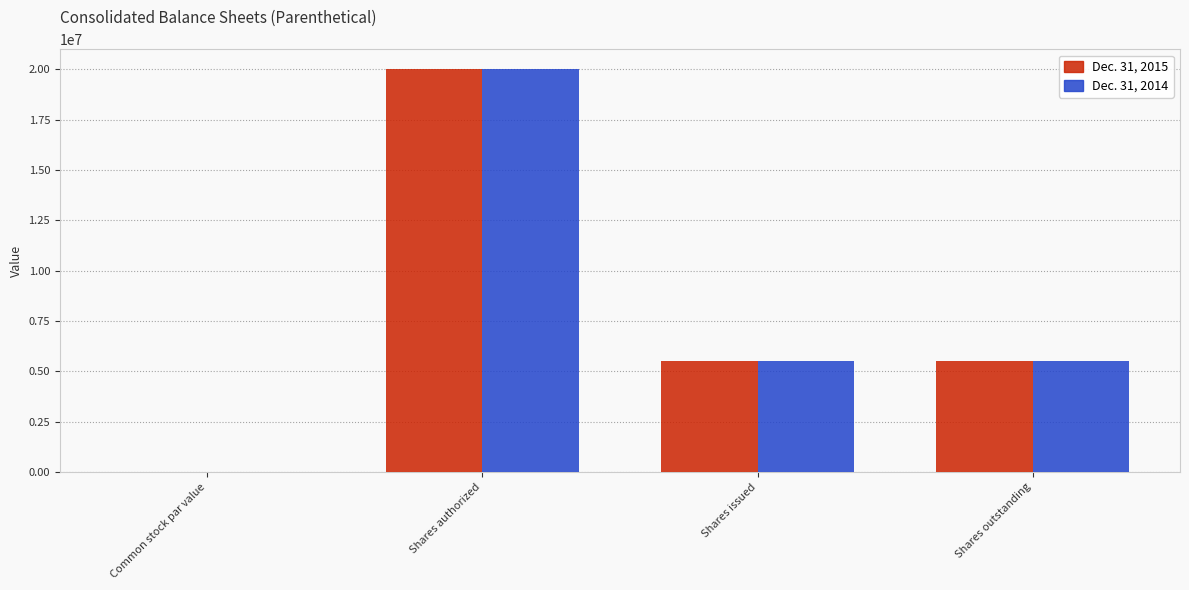

True or false: Dec. 31, 2014 has a value of 5538002.0 at Shares issued.

True